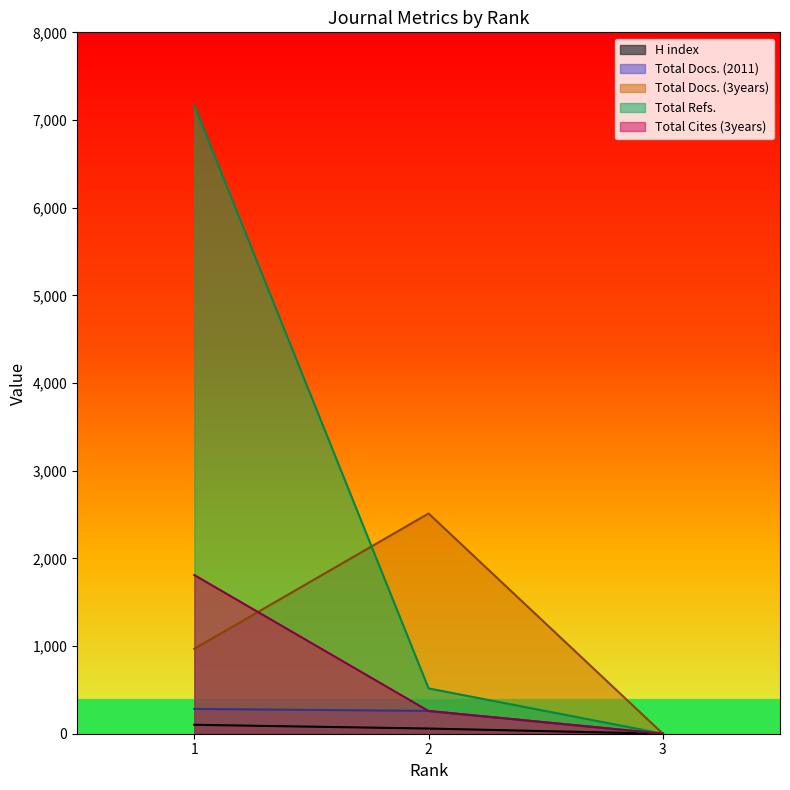

What are all the series names shown in the legend?

H index, Total Docs. (2011), Total Docs. (3years), Total Refs., Total Cites (3years)